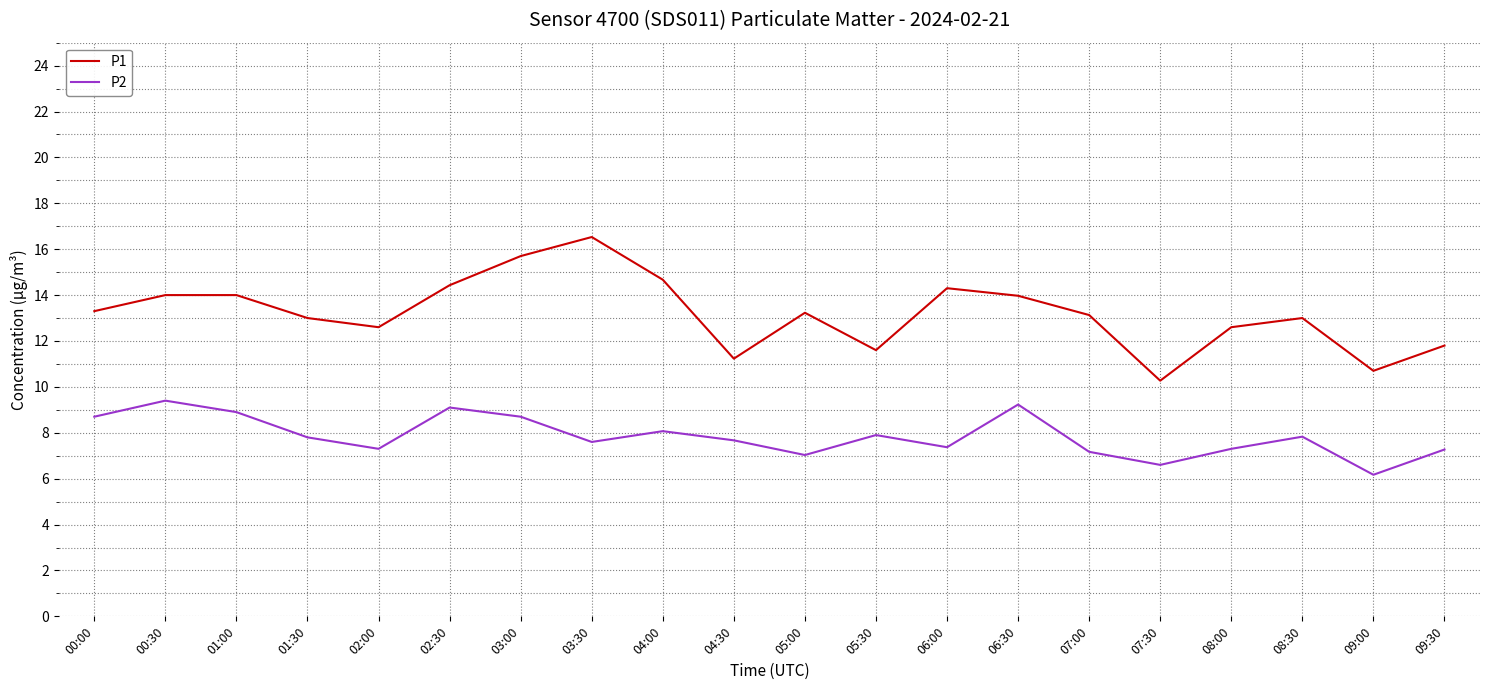

True or false: P1 and P2 intersect in this chart.

False